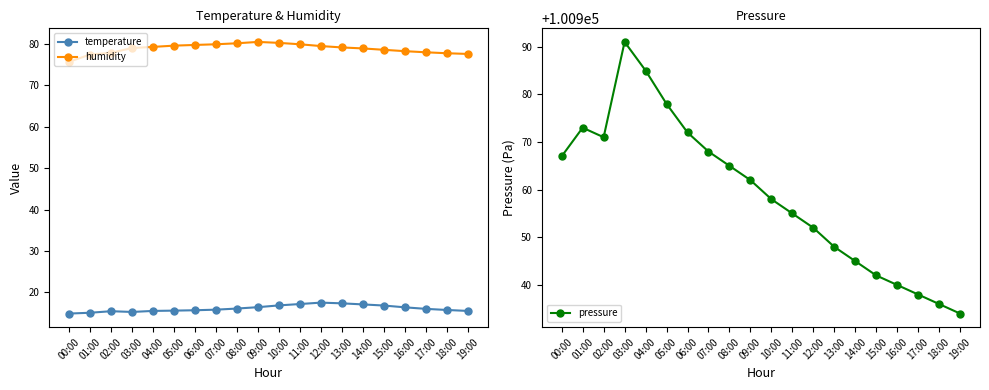

What is the label of the 19th point from the left?

18:00